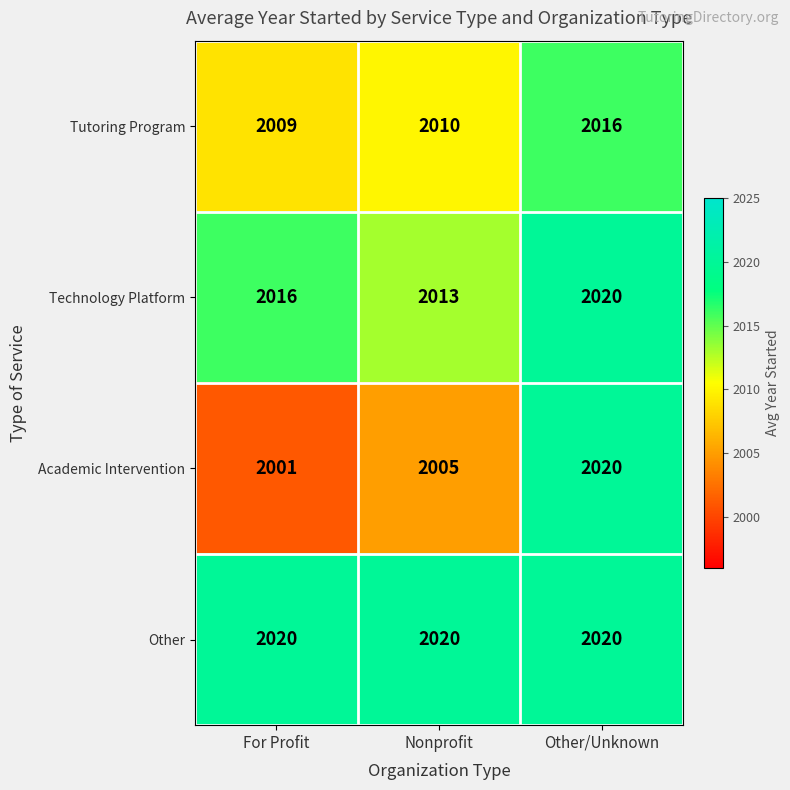

At which category does the chart reach its minimum across all series?

For Profit